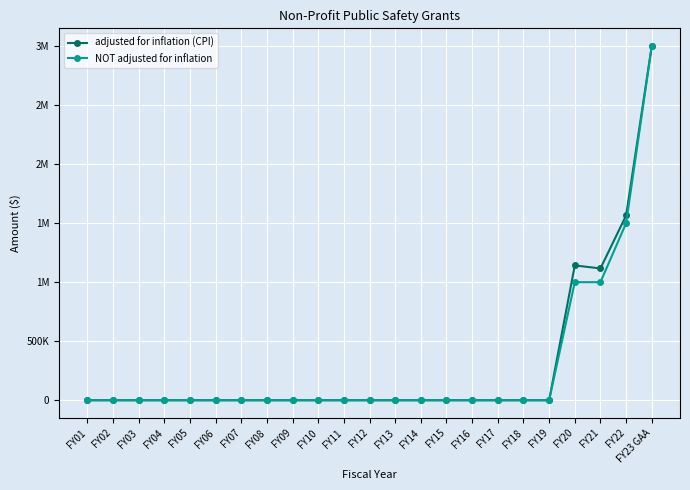

What is the difference between the adjusted for inflation (CPI) values at FY07 and FY23 GAA?

3000000